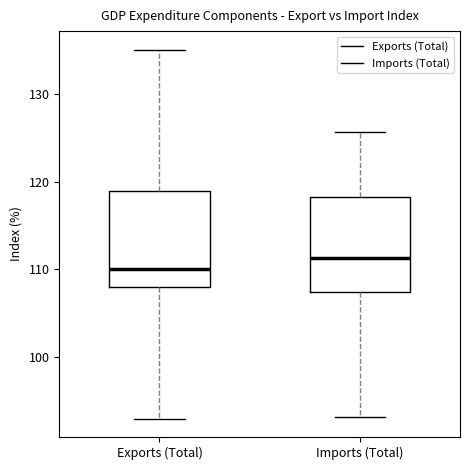

Reading left to right, transcribe this box plot: for each box, give where its median line is, the range the box spans, and where its two whiskers end, as read against the y-axis. The values are not printed on the chart, so give them approximately, as read against the axis.

Exports (Total): median 110, box 108 to 119, whiskers 93 to 135
Imports (Total): median 111, box 107 to 118, whiskers 93 to 126